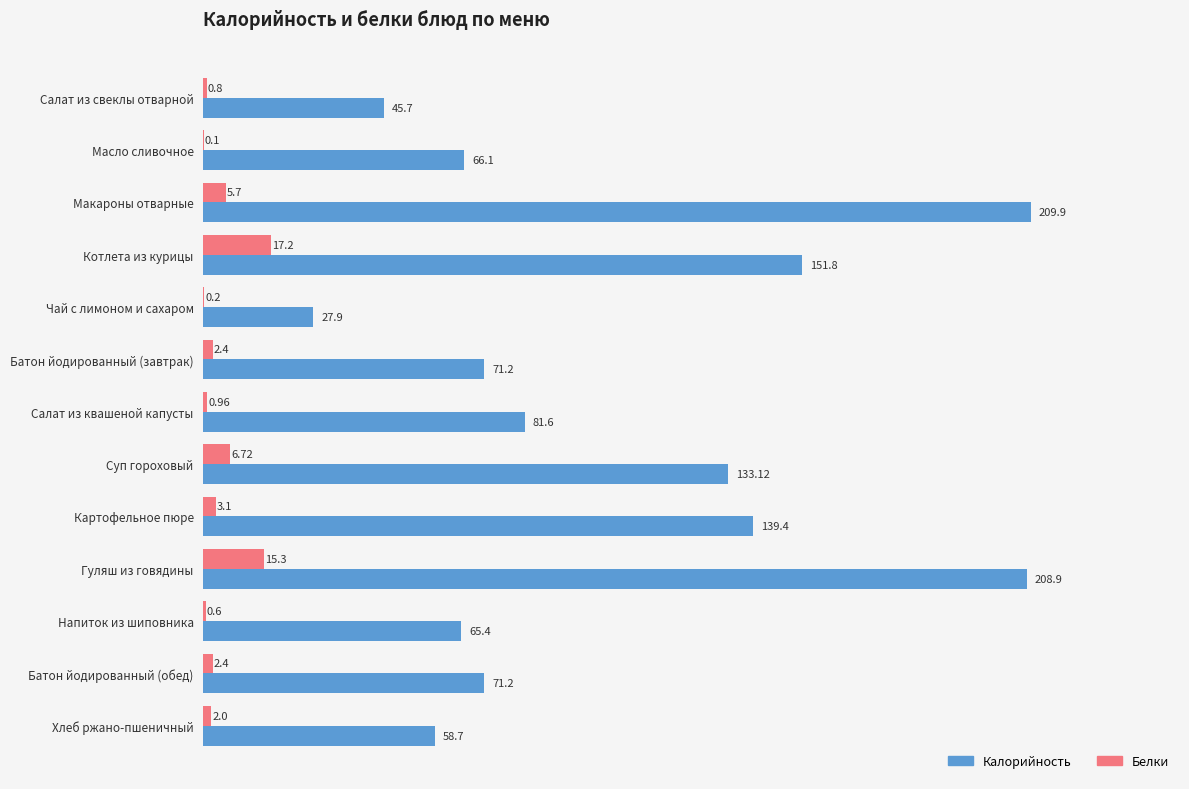

What is the sum of the Белки values at Салат из квашеной капусты and Гуляш из говядины?

16.3